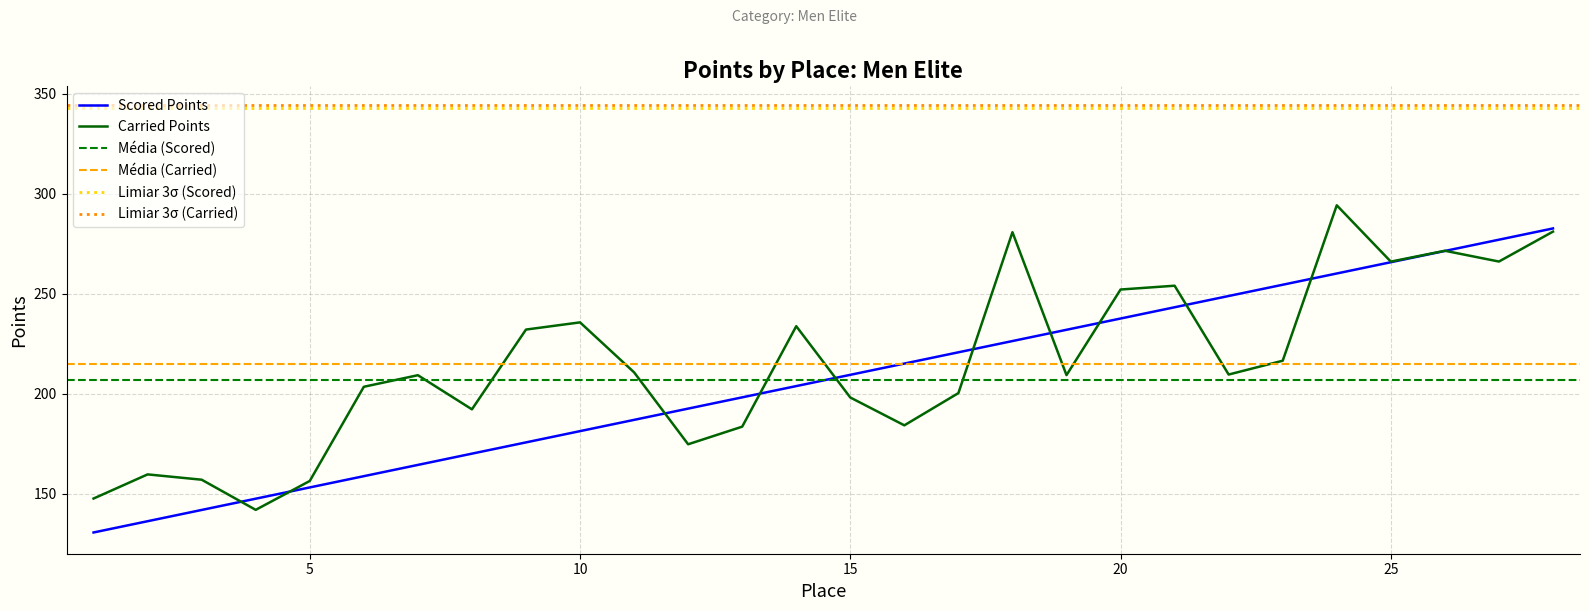

What is the minimum value for Scored Points?

130.6